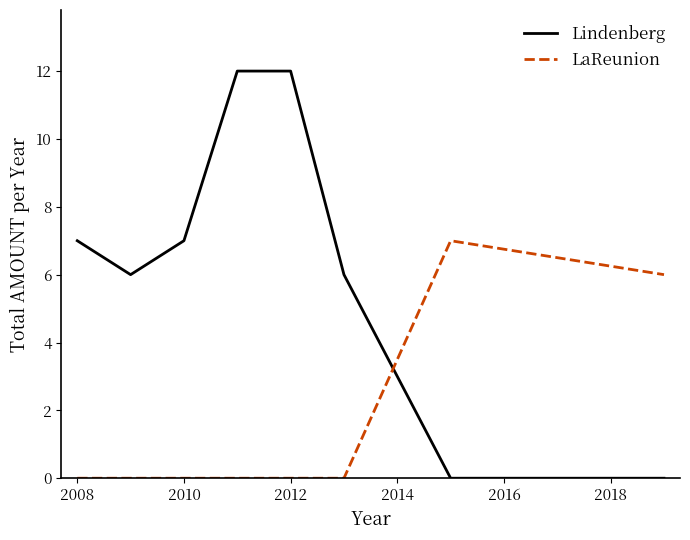

True or false: Lindenberg and LaReunion intersect in this chart.

True